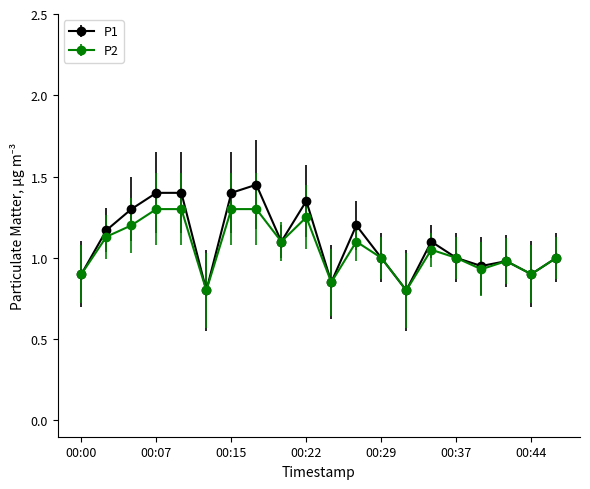

What is the value of the P2 point at the 18th from the left?

1.0